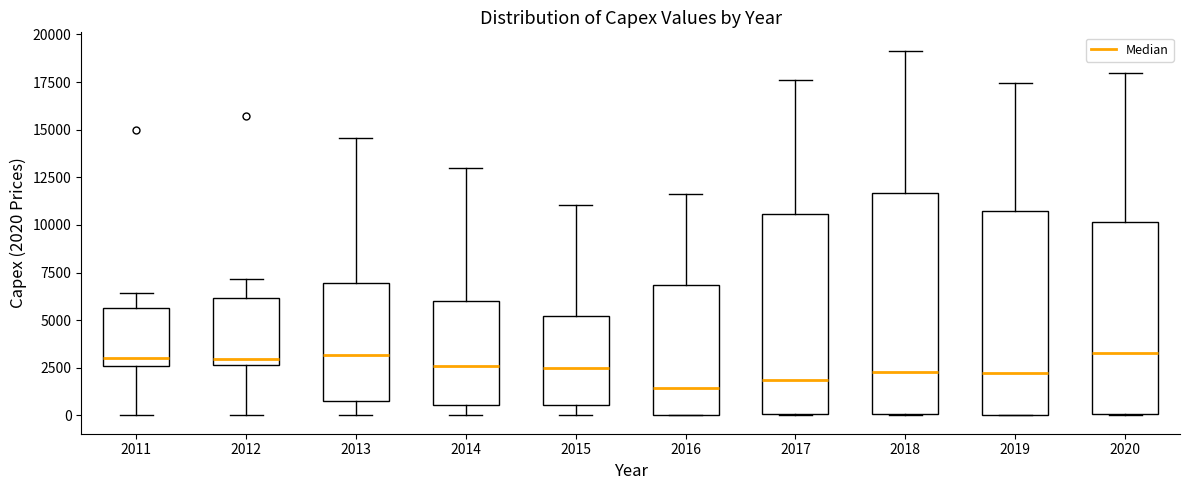

Reading left to right, read every box against the y-axis: the position of its median line, the range the box covers, and the ends of its whiskers. The values are not printed on the chart, so give them approximately, as read against the axis.

2011: median 3000, box 2500 to 5500, whiskers 0 to 6500
2012: median 3000, box 2500 to 6000, whiskers 0 to 7000
2013: median 3000, box 1000 to 7000, whiskers 0 to 14500
2014: median 2500, box 500 to 6000, whiskers 0 to 13000
2015: median 2500, box 500 to 5000, whiskers 0 to 11000
2016: median 1500, box 0 to 7000, whiskers 0 to 11500
2017: median 2000, box 0 to 10500, whiskers 0 to 17500
2018: median 2500, box 0 to 11500, whiskers 0 to 19000
2019: median 2000, box 0 to 10500, whiskers 0 to 17500
2020: median 3500, box 0 to 10000, whiskers 0 to 18000